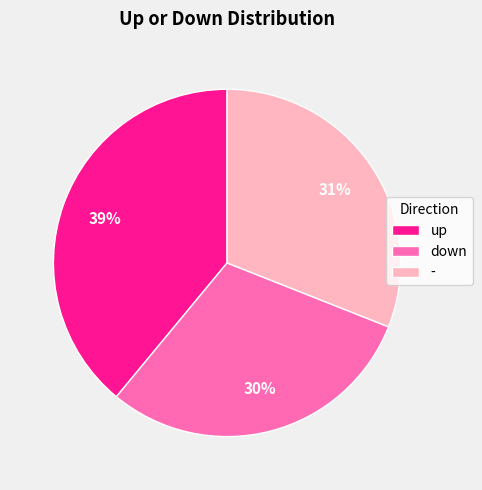

To the nearest percent, what portion does - represent?

31%